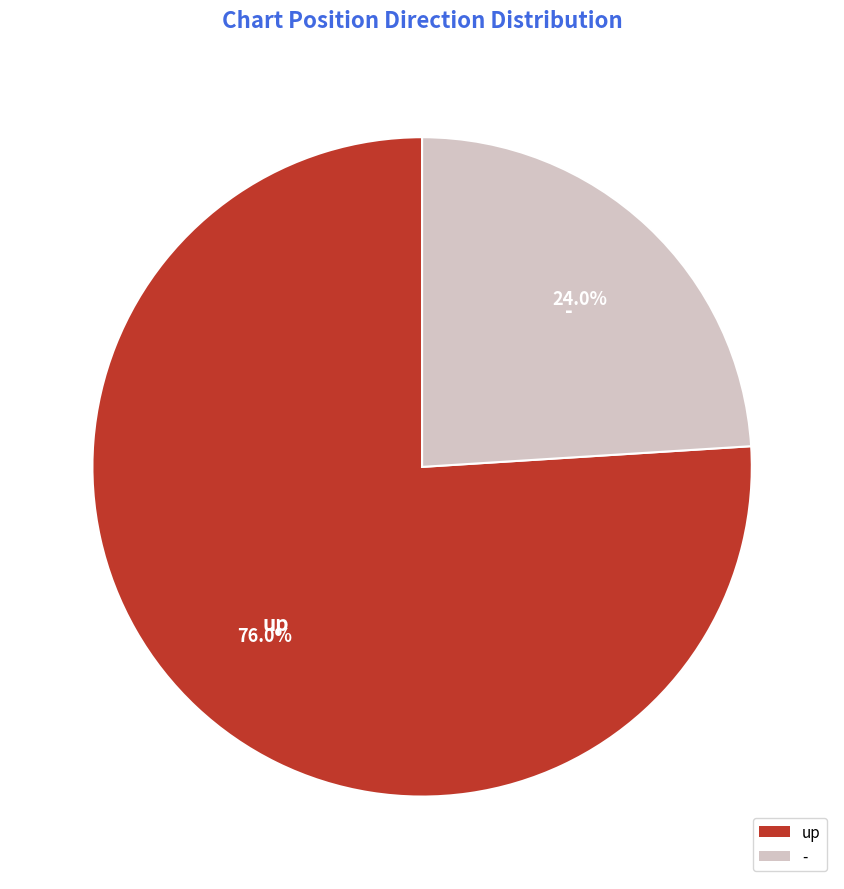

Does any single category account for the majority?

Yes